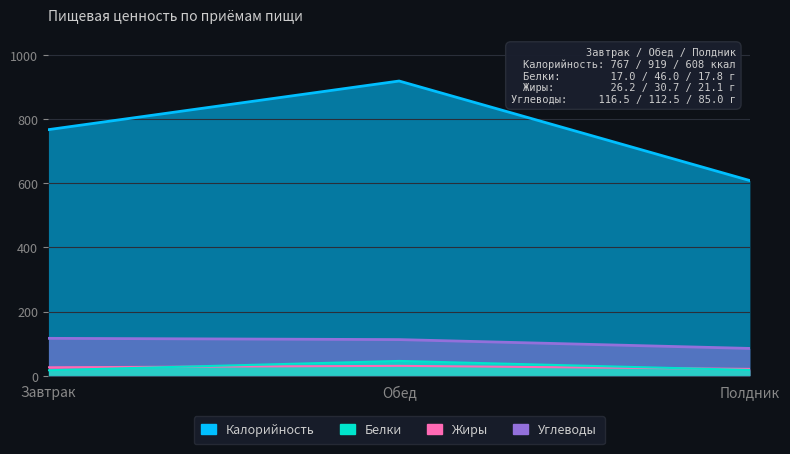

How many lines are shown in the chart?

4